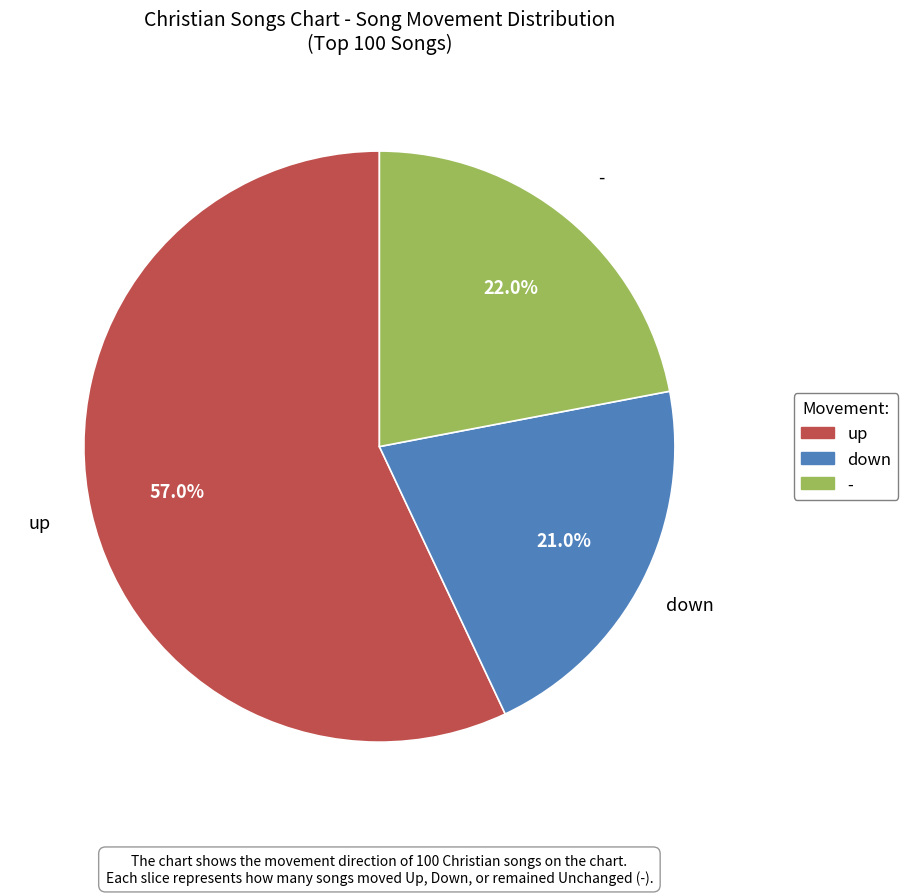

What percentage is NOT represented by down?

79.0%